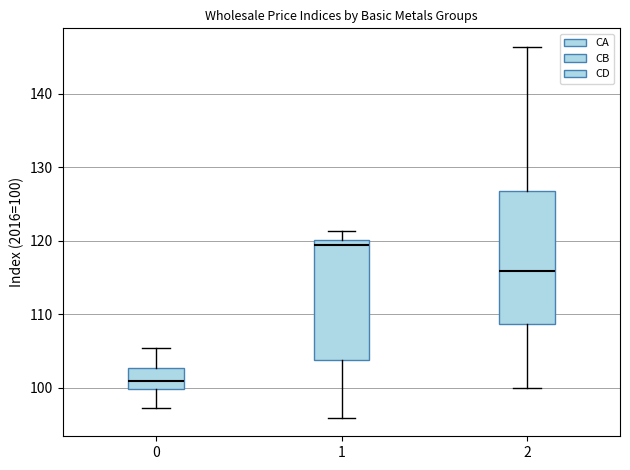

Which box is the tallest, from its lower edge to its upper edge?

2